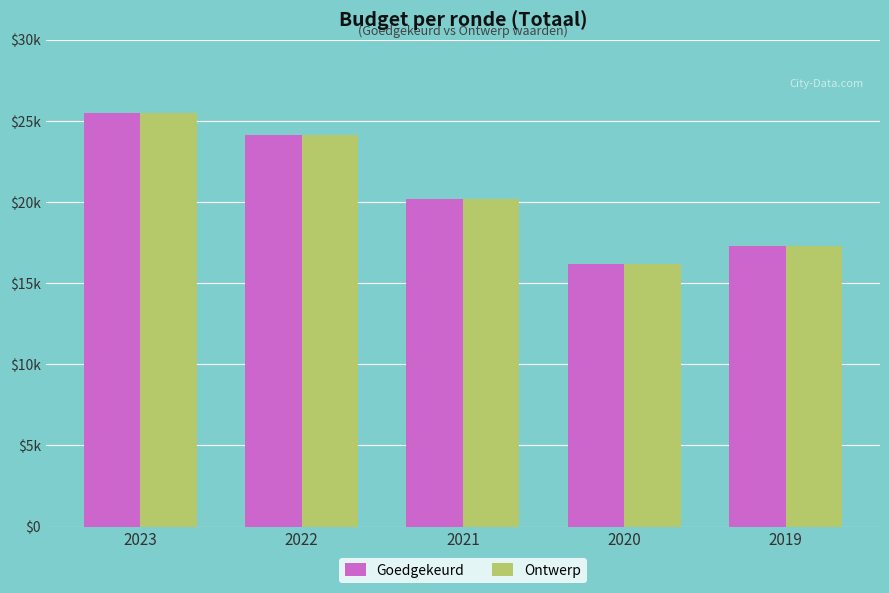

Between 2020 and 2022, which is larger?

2022